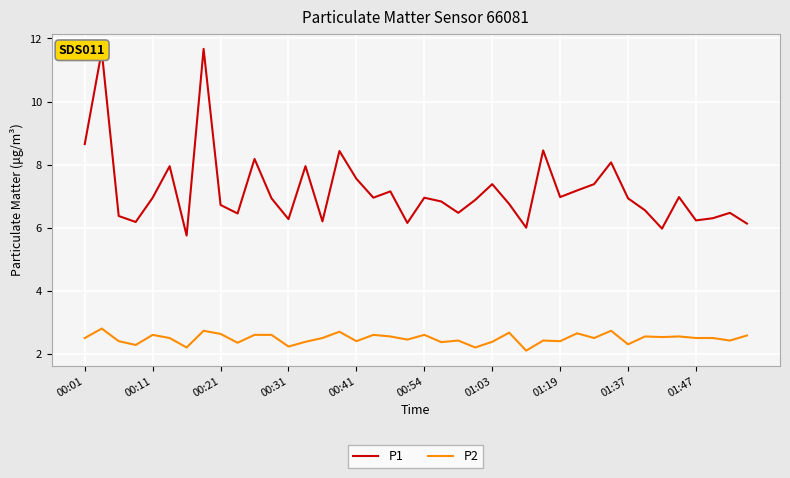

True or false: P2 and P1 cross at least once.

False